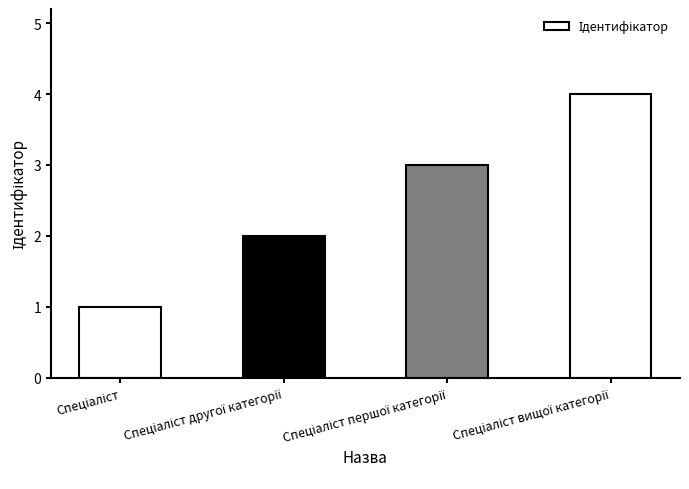

What is the maximum value shown in the chart?

4